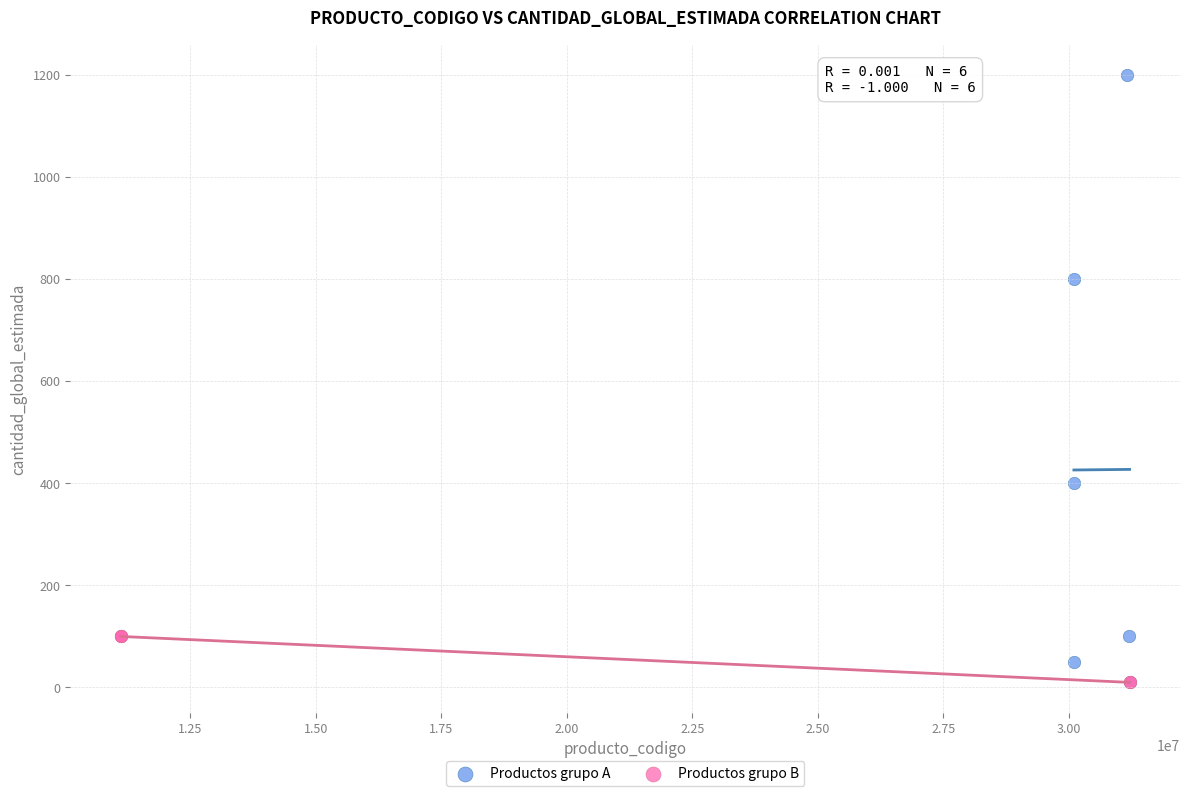

Which series has the largest Y range (max minus min)?

Productos grupo A